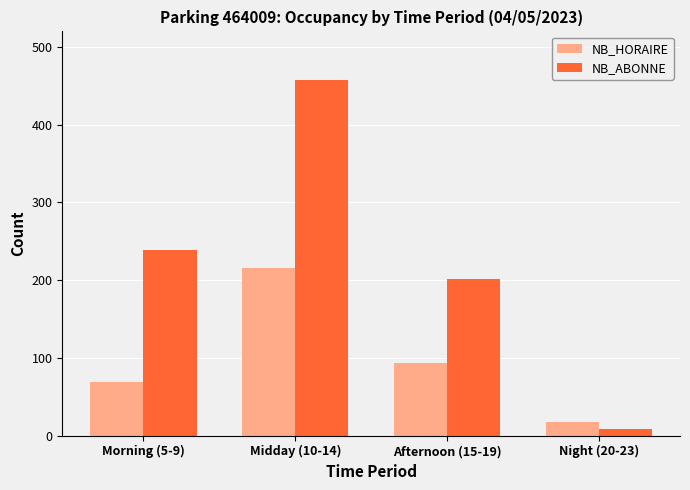

Reading left to right, list all the values displayed in this chart.

NB_HORAIRE: Morning (5-9)=69	Midday (10-14)=215	Afternoon (15-19)=93	Night (20-23)=18
NB_ABONNE: Morning (5-9)=239	Midday (10-14)=457	Afternoon (15-19)=201	Night (20-23)=9